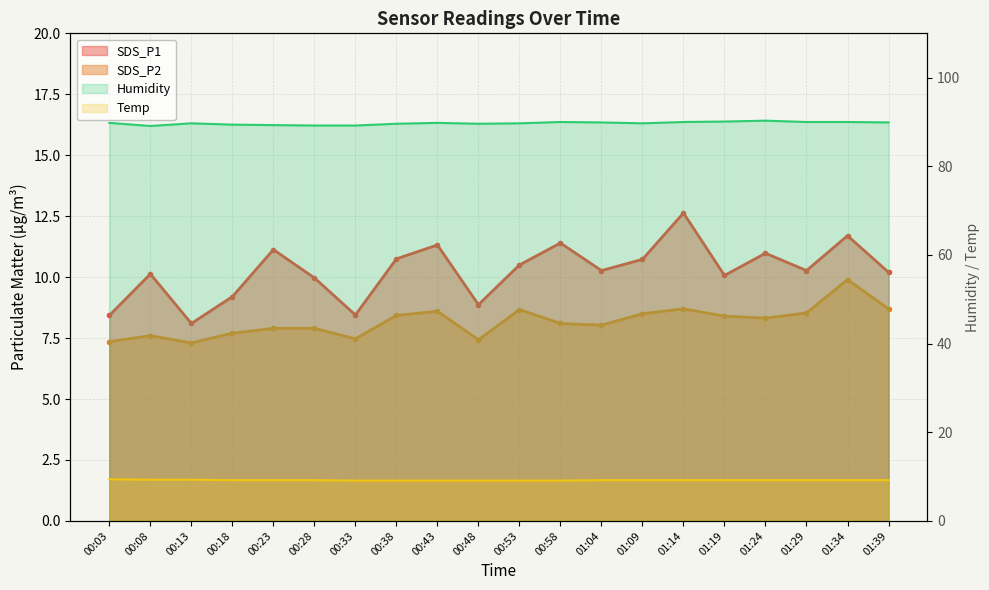

Which category has the highest value in the Temp series?

00:03